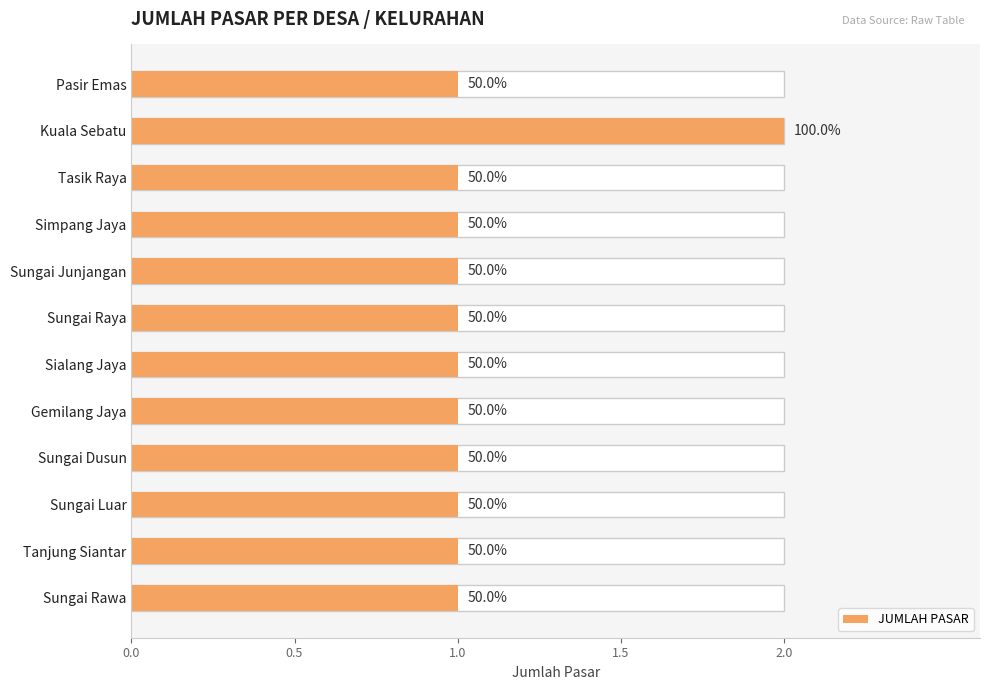

The value at Sungai Junjangan is 1. True or false?

False